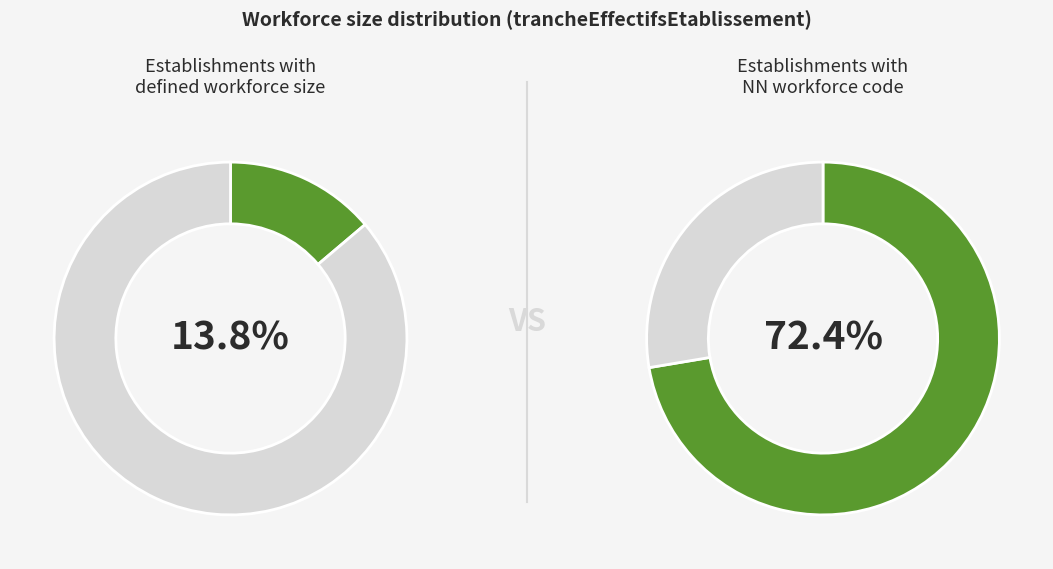

Is there any slice that represents more than half of the pie?

Yes